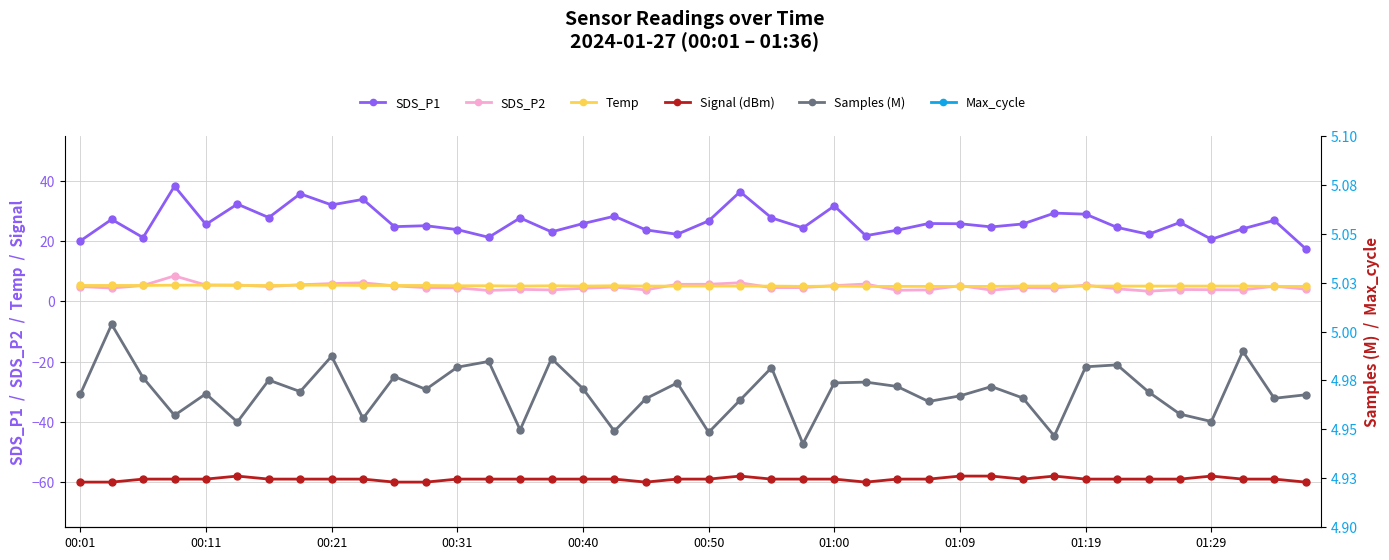

What is the difference between the SDS_P1 values at 25 and 23?

2.6